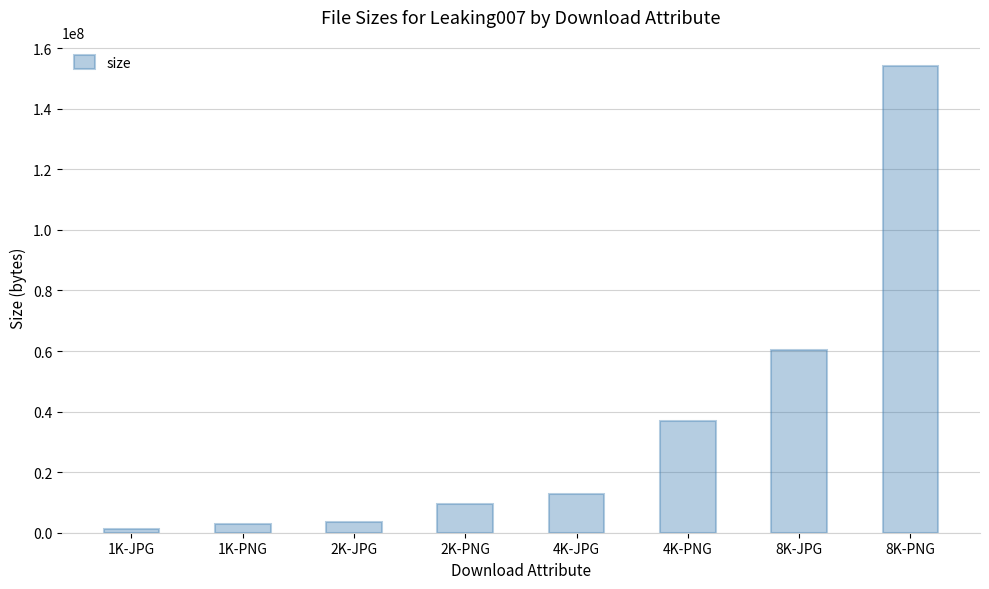

What is the difference between the maximum and second lowest values?

151417700